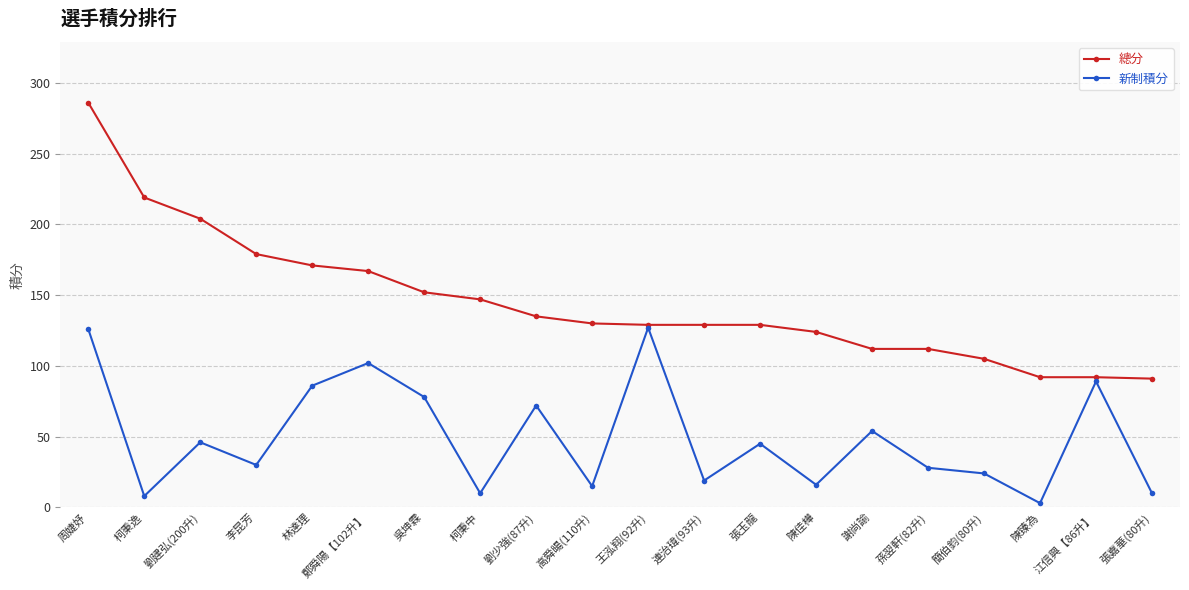

Where is the first local minimum for 新制積分?

柯秉逸